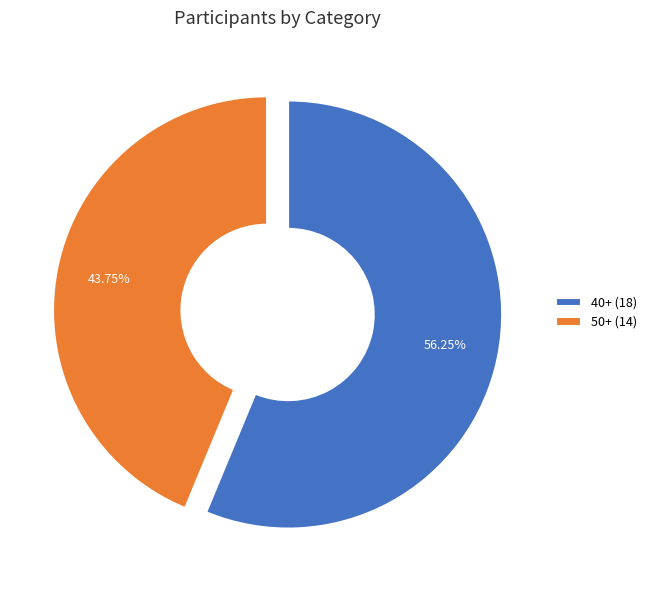

Is it true that 40+ is 56% of the pie?

True